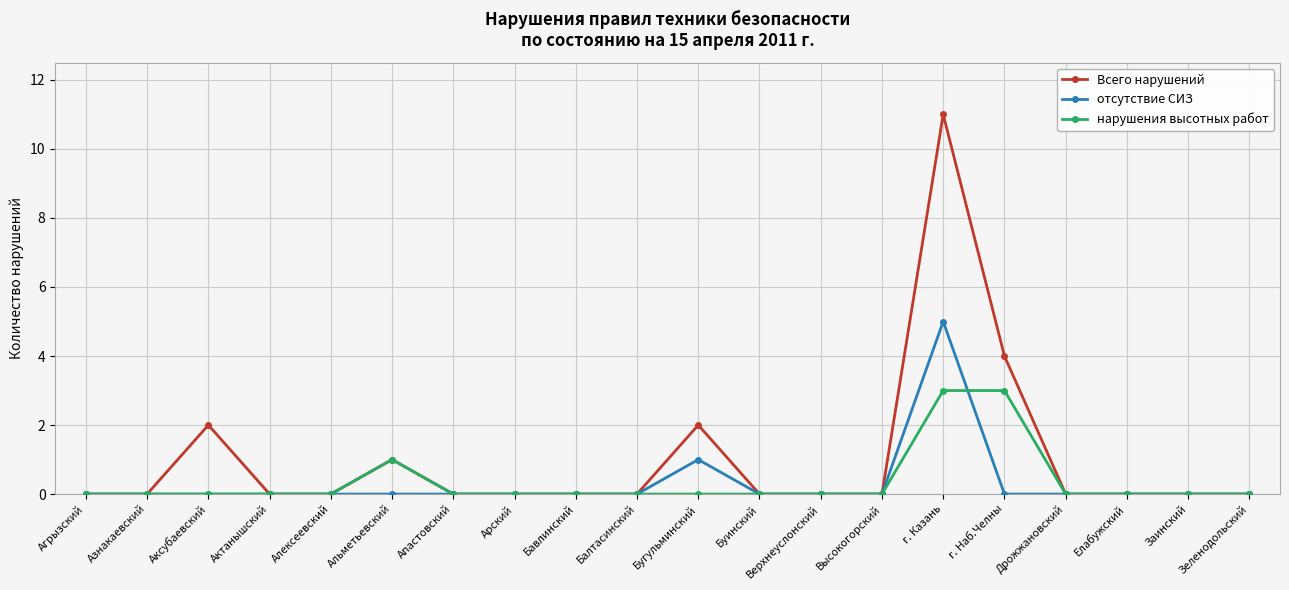

Which series has the largest total across all categories?

Всего нарушений